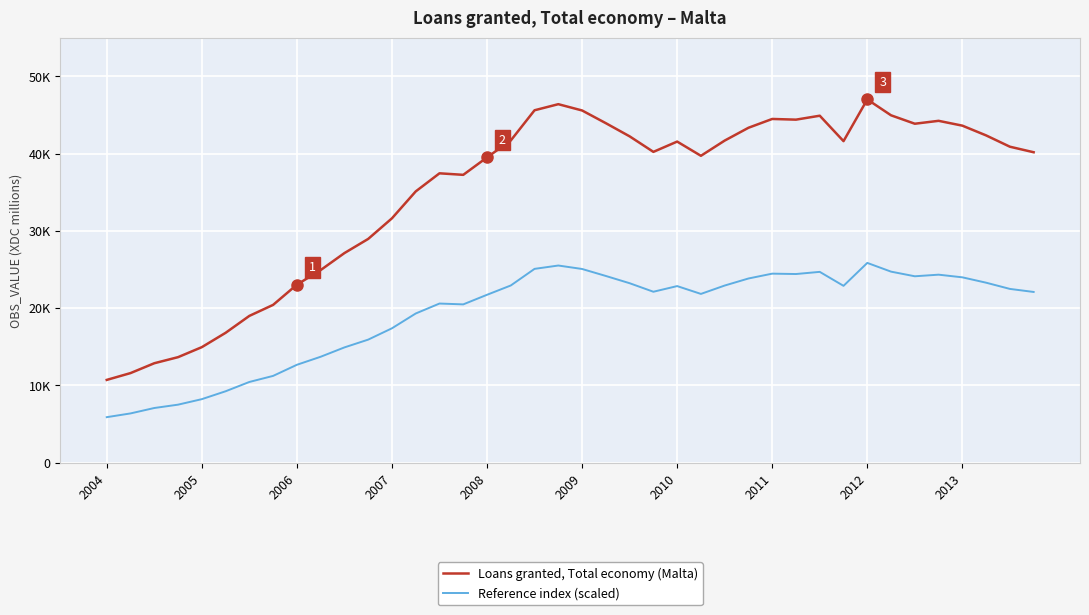

Which series has the largest range (max minus min)?

Loans granted, Total economy (Malta)